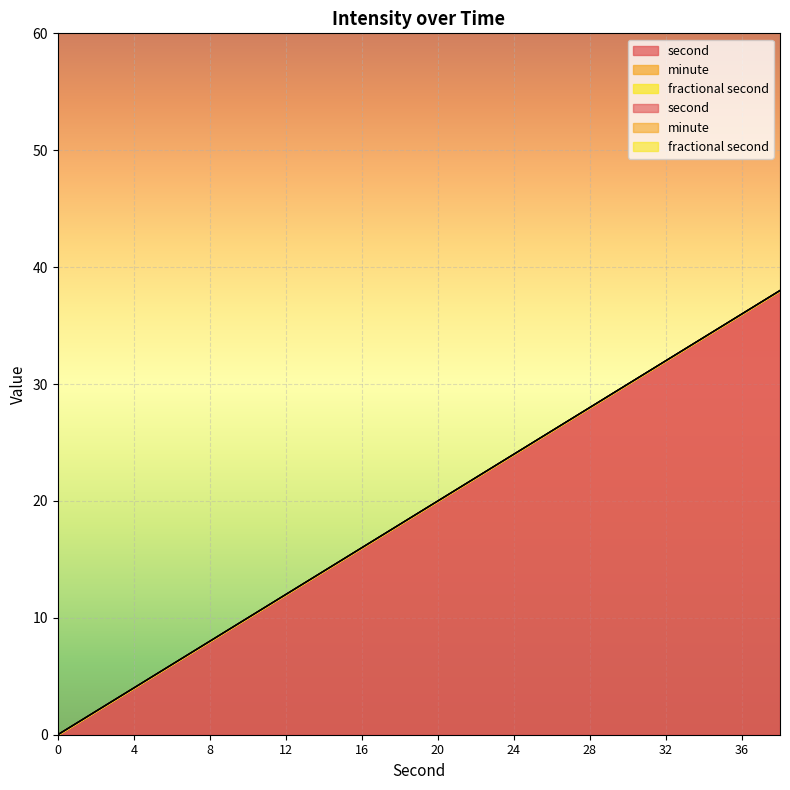

How many values in the second series are below 20?

10